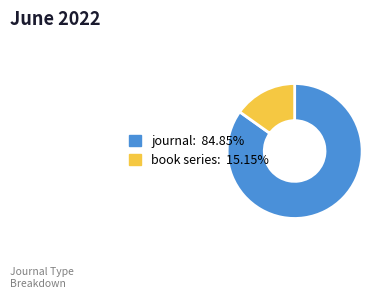

Is book series: 15.15% the majority of the pie?

No